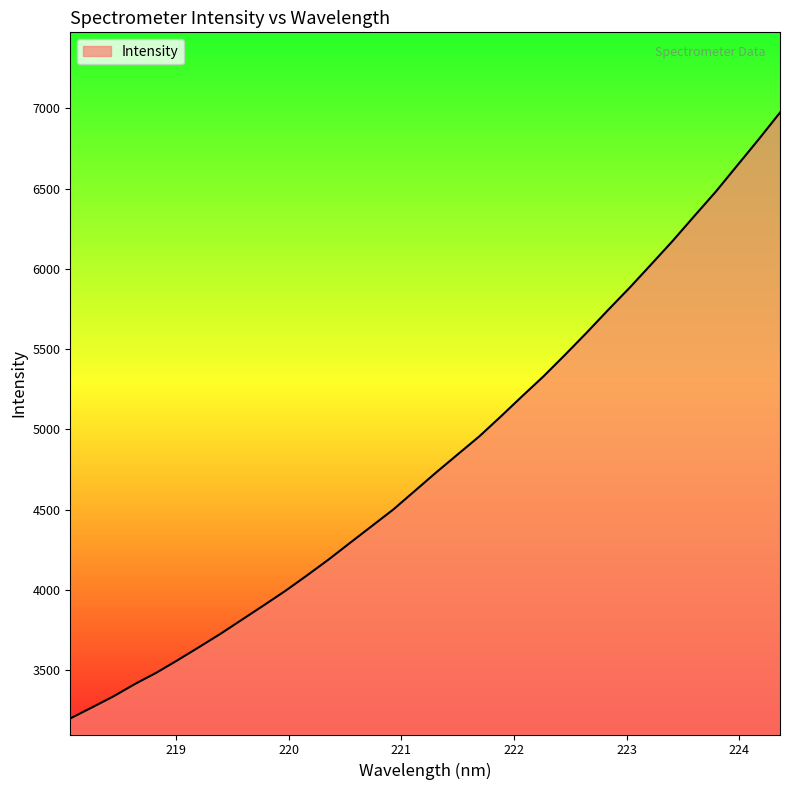

What is the sum of all values?

163710.4